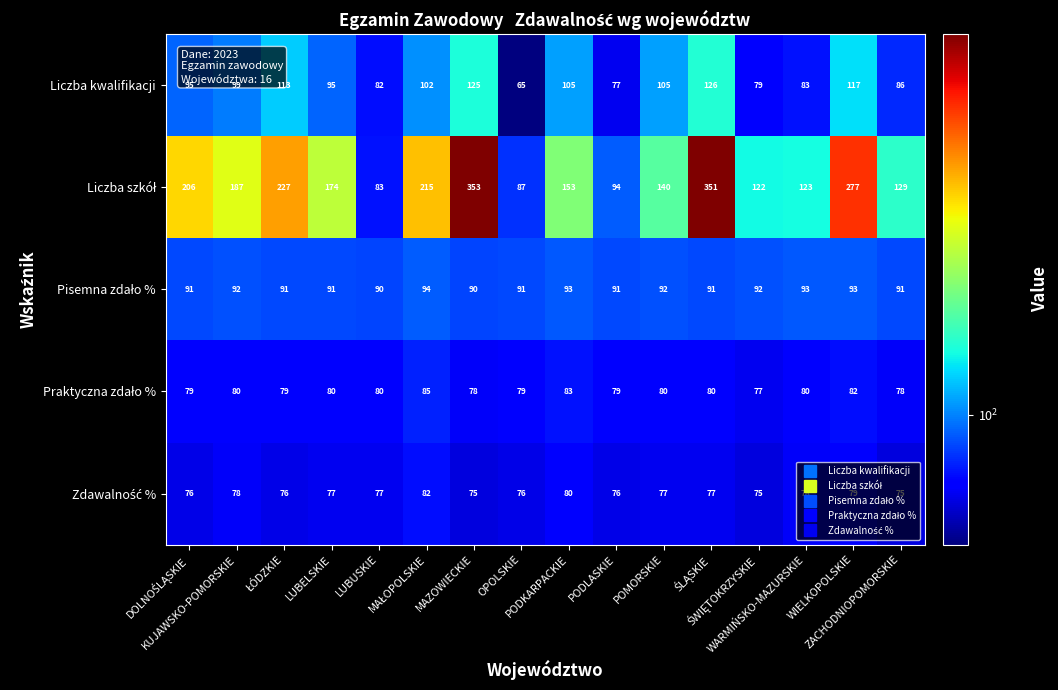

What is the smallest value displayed?

65